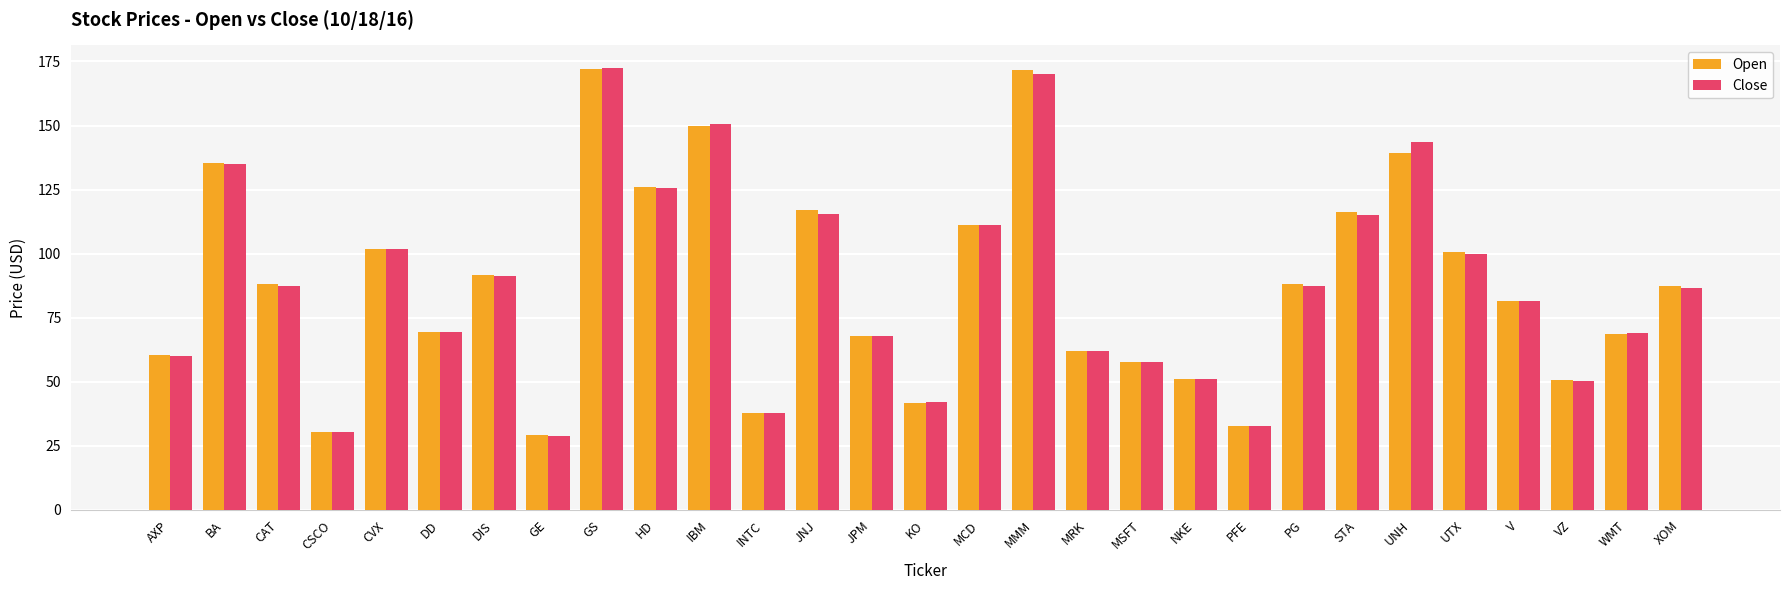

At which label does Close first exceed 86?

BA